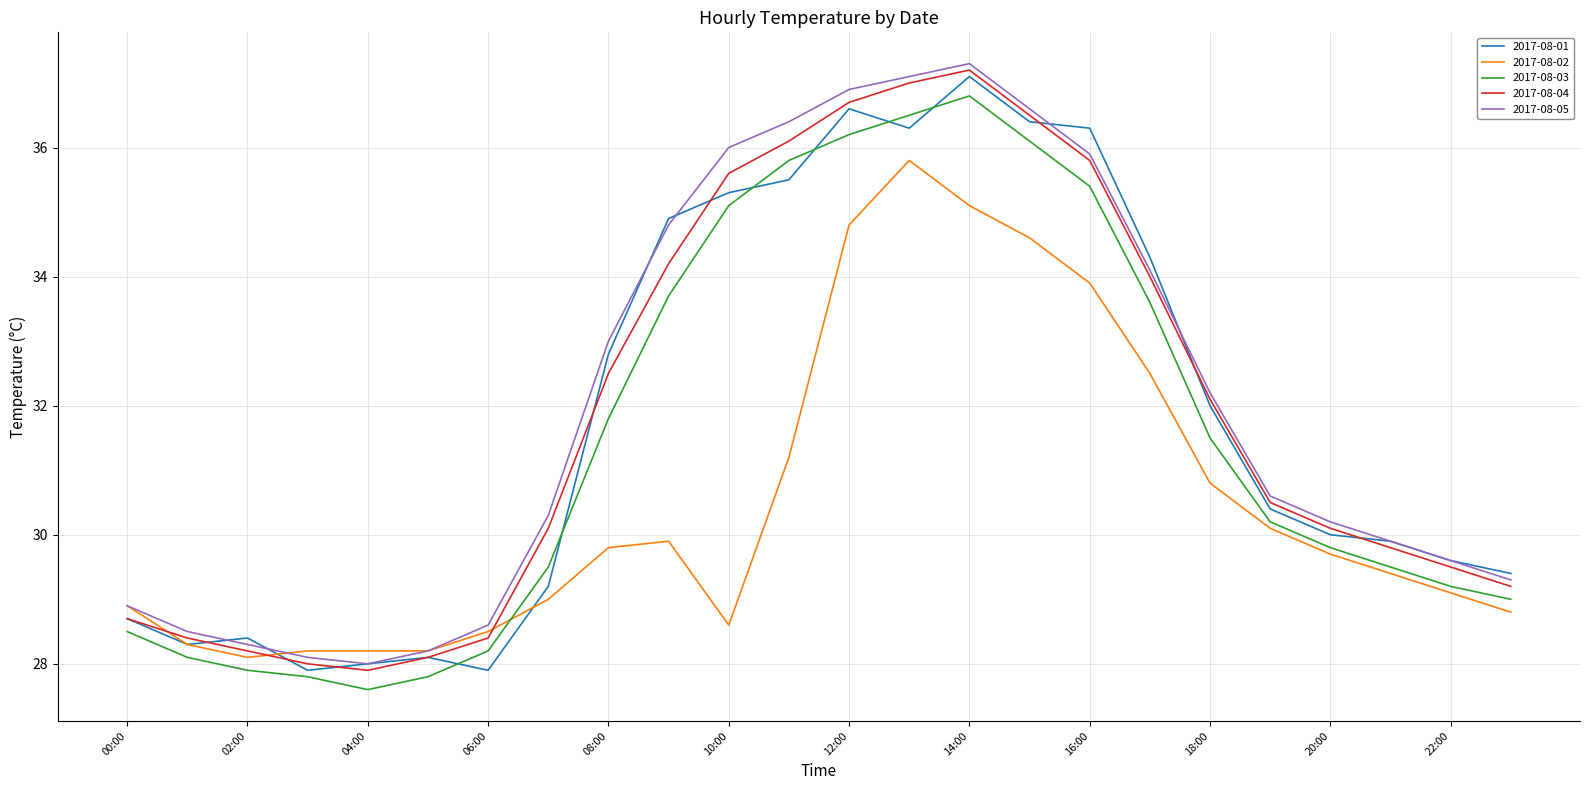

What is the lowest value of the 2017-08-01 series?

27.9